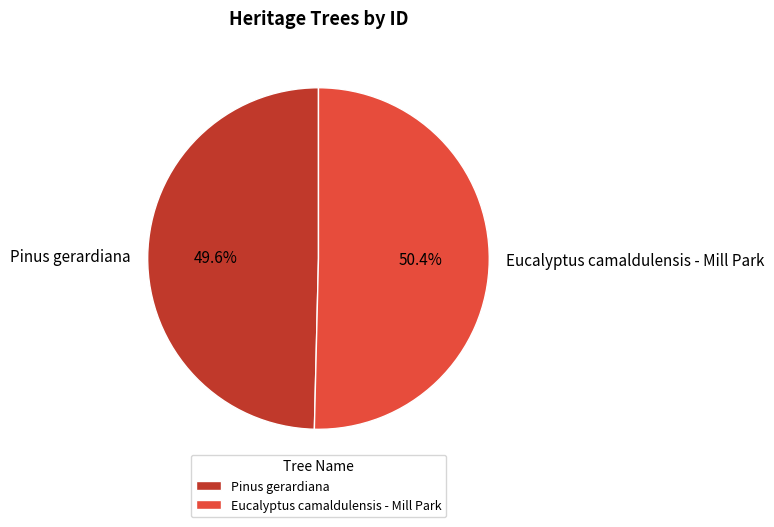

What portion of the pie excludes Eucalyptus camaldulensis - Mill Park?

49.6%